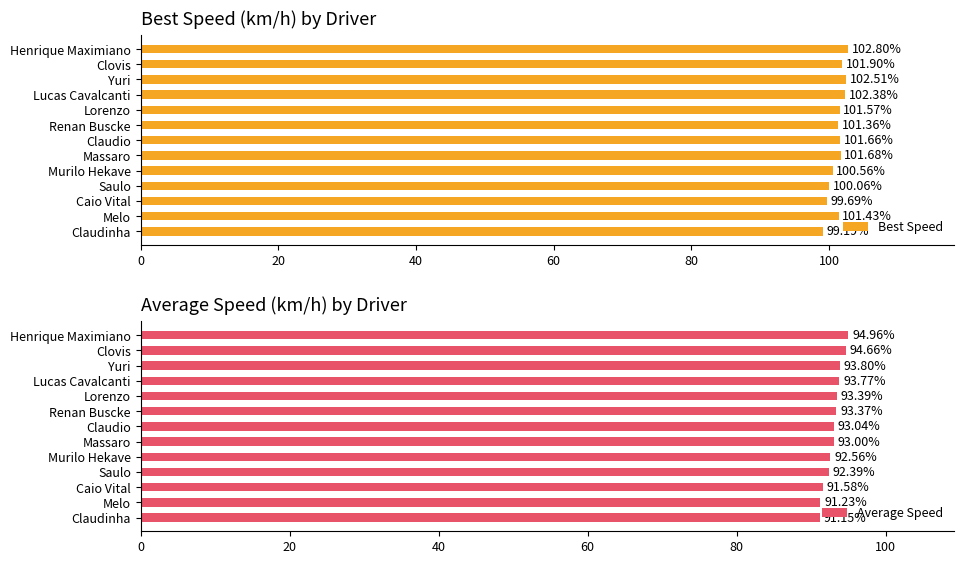

What is the greatest value displayed?

102.8